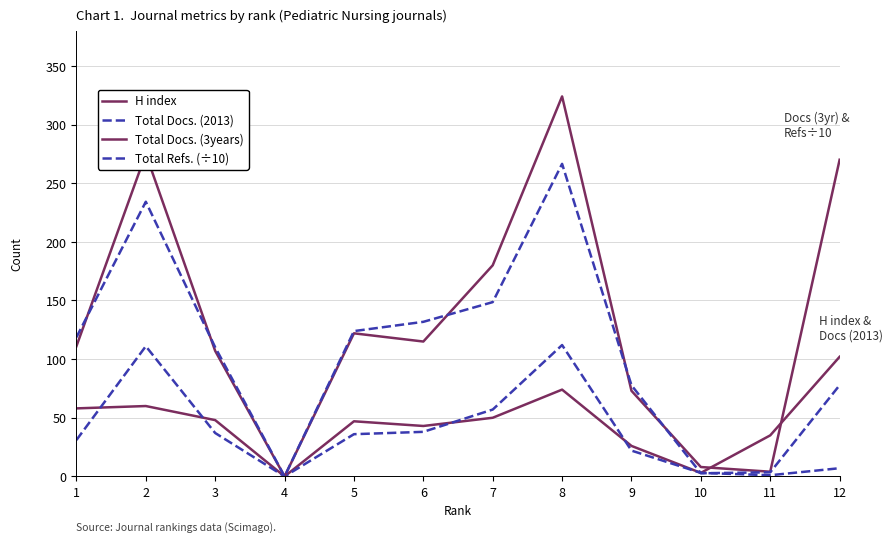

What is the average value of the H index series?

45.5